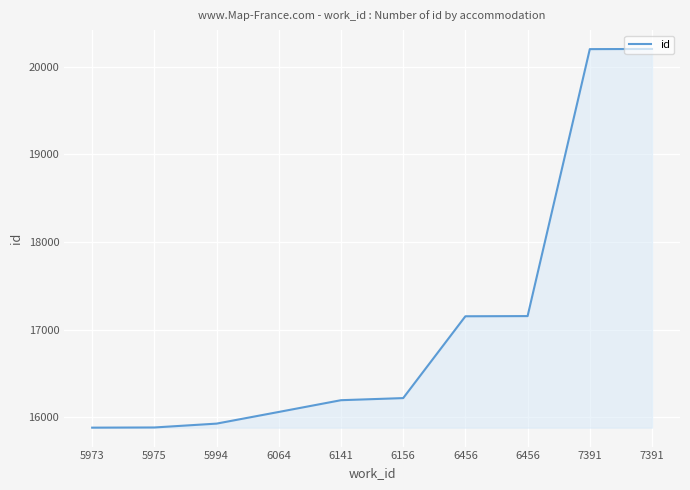

What is the maximum value shown in the chart?

20201